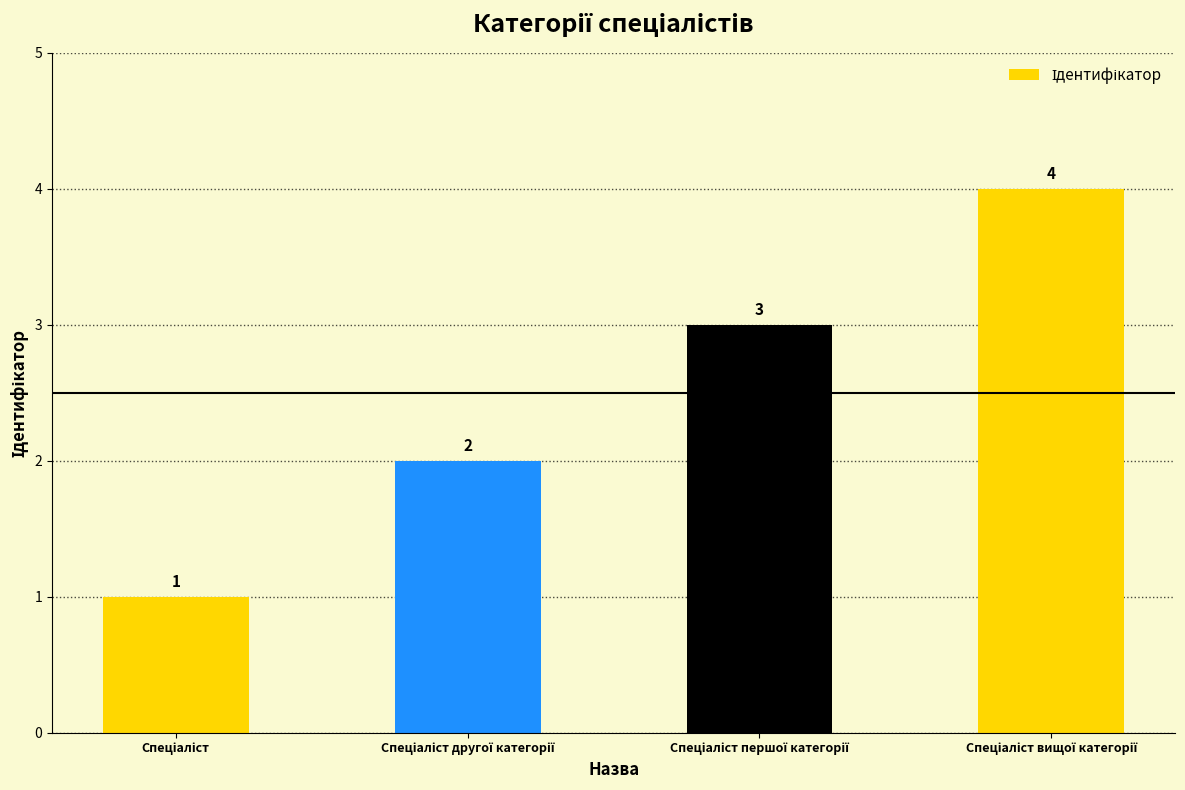

Does the chart contain any negative values?

No